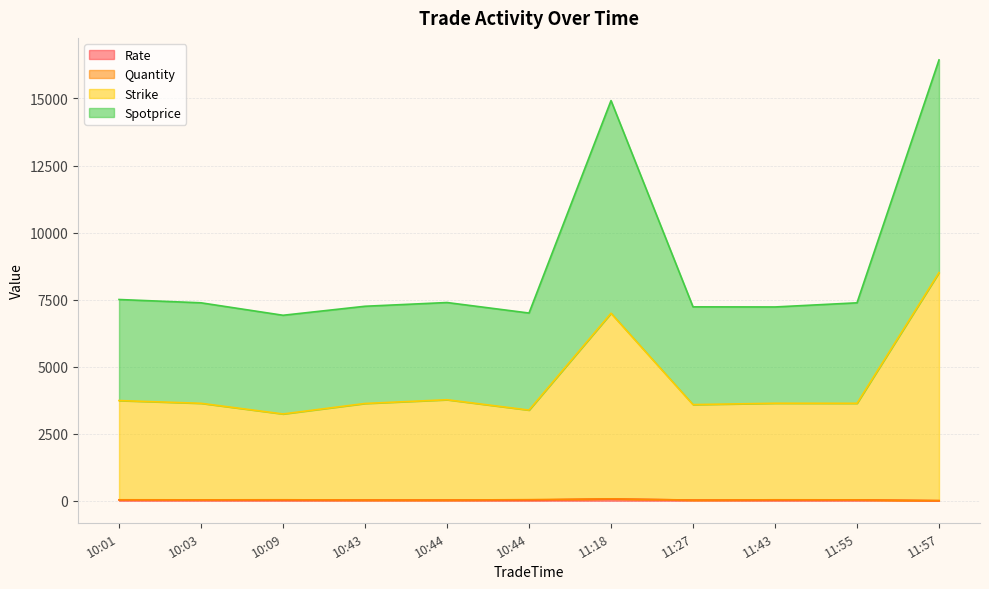

What is the value of the Strike point at the 10th from the left?

3633.0